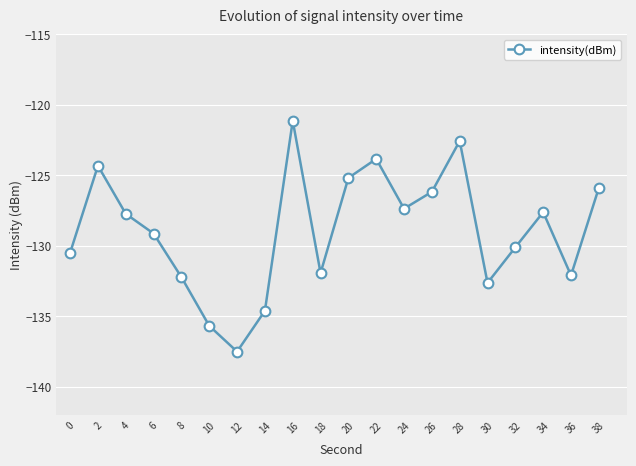

Which has a higher value, 38 or 36?

38